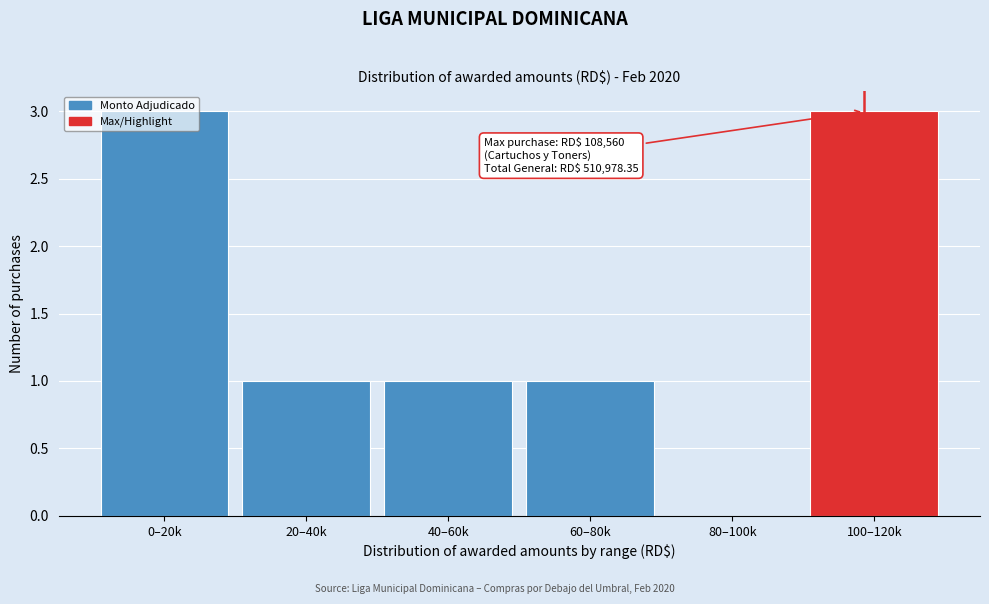

Is it true that the value at 40–60k is 1?

True